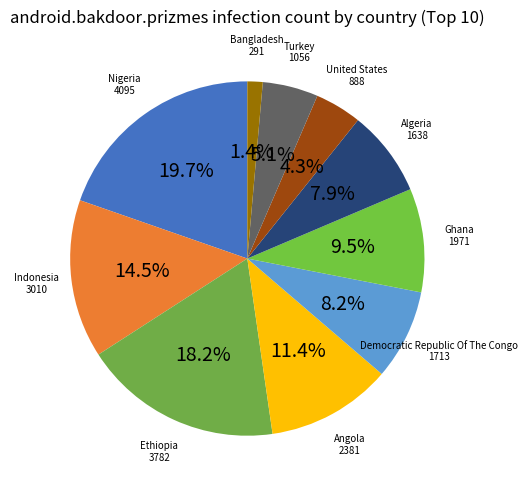

How many slices are in this pie chart?

10